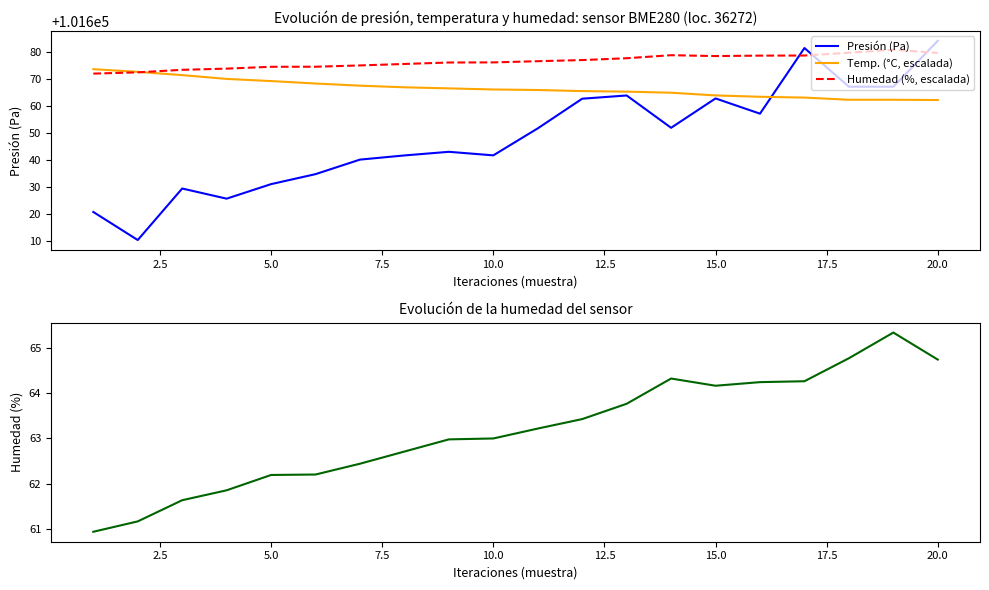

Which series has the largest range (max minus min)?

Presión (Pa)